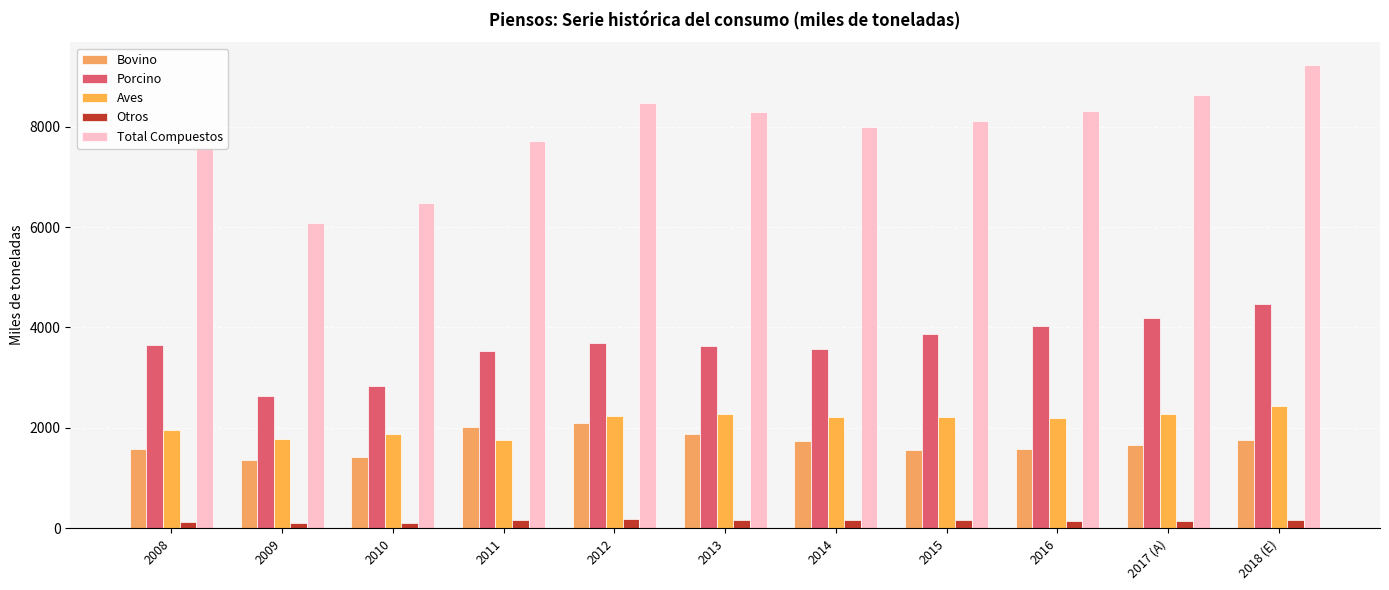

Which series has the largest total across all categories?

Total Compuestos